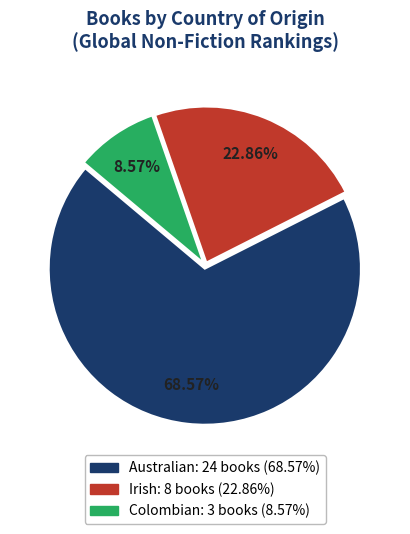

Is it true that Australian is 79% of the pie?

False